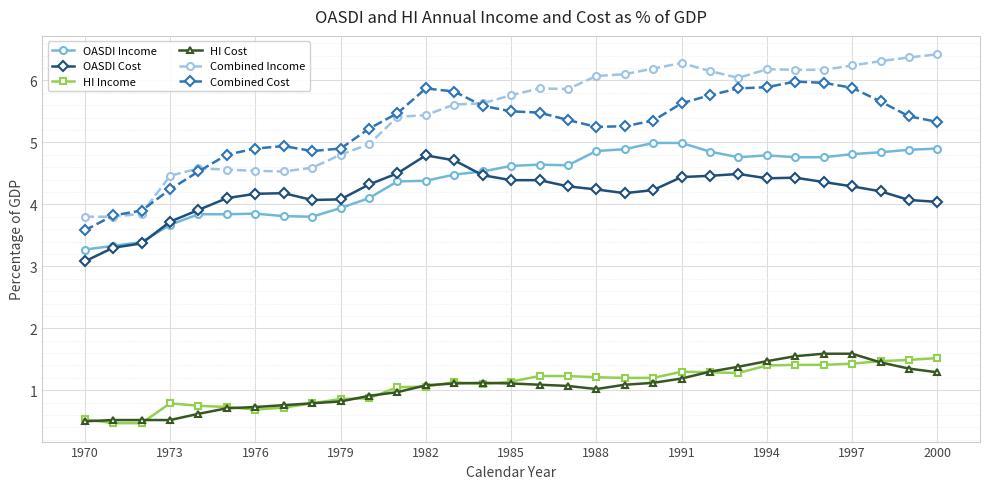

Which series has the largest range (max minus min)?

Combined Income